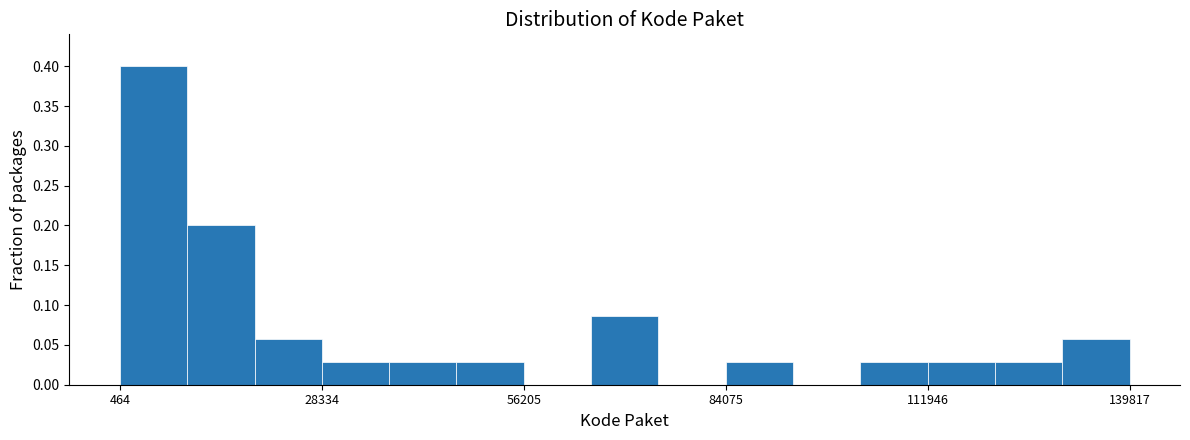

Around what value on the x-axis is the tallest bar? Give the approximate position of its centre, as read against the axis.

5000